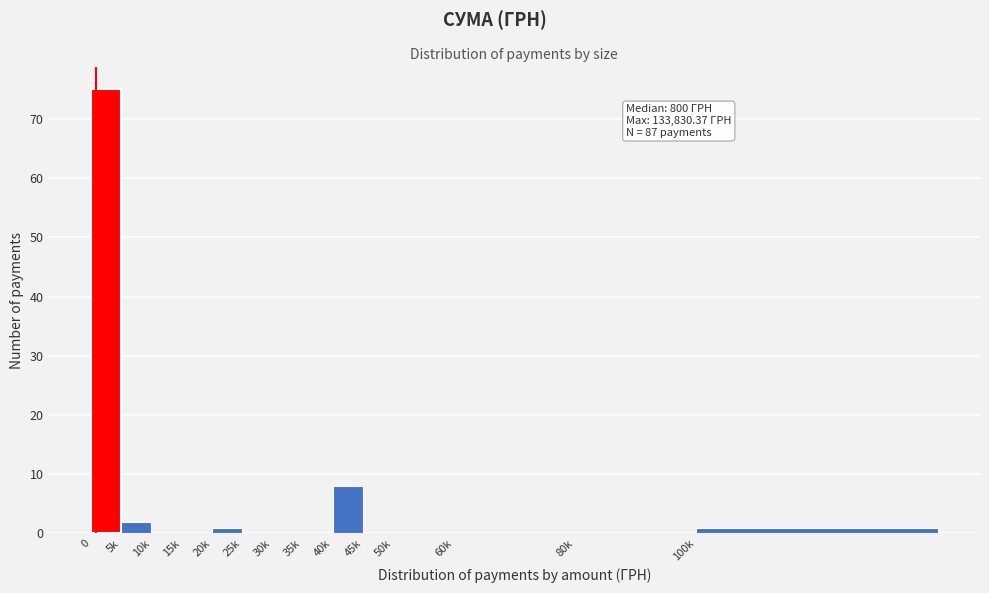

Reading left to right, transcribe all the data shown in this chart.

0=75	5k=2	10k=0	15k=0	20k=1	25k=0	30k=0	35k=0	40k=8	45k=0	50k=0	60k=0	80k=0	100k=1